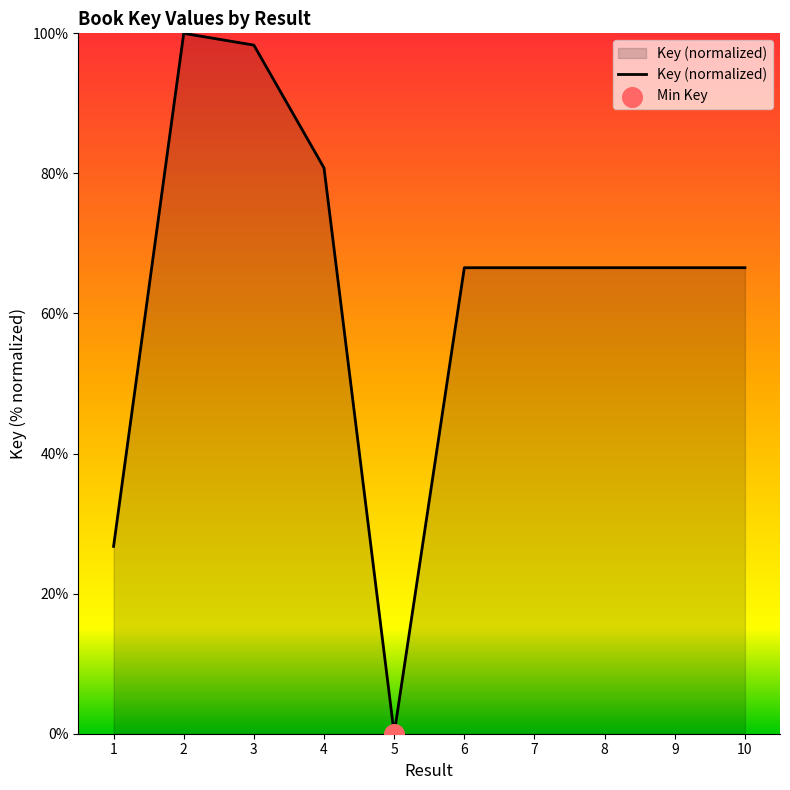

What is the change in value from 5 to 7?

+66.5